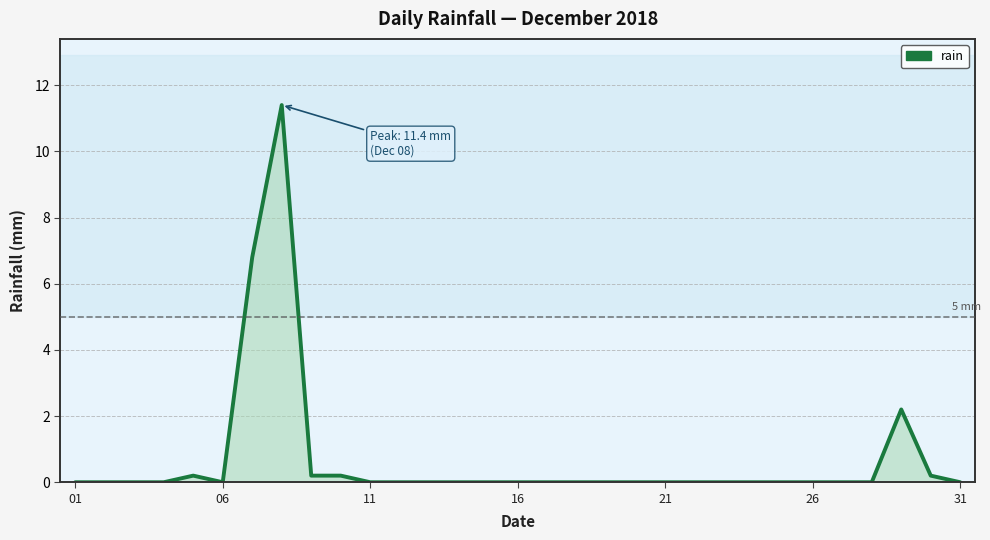

What is the maximum value shown in the chart?

11.4